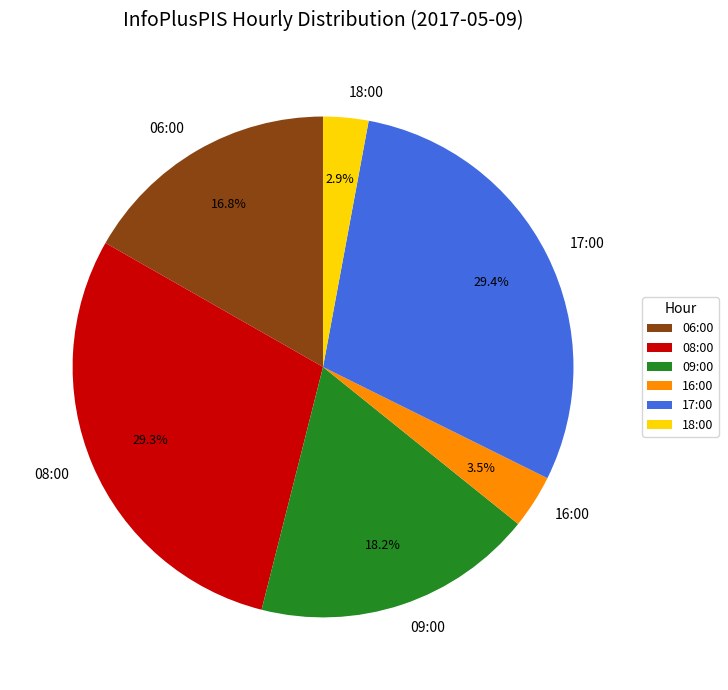

What is the ratio of the value at 18:00 to the value at 16:00?

0.8